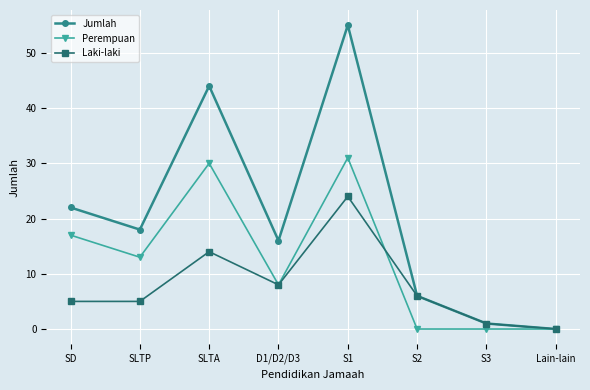

How many values in the Laki-laki series are below 6?

4